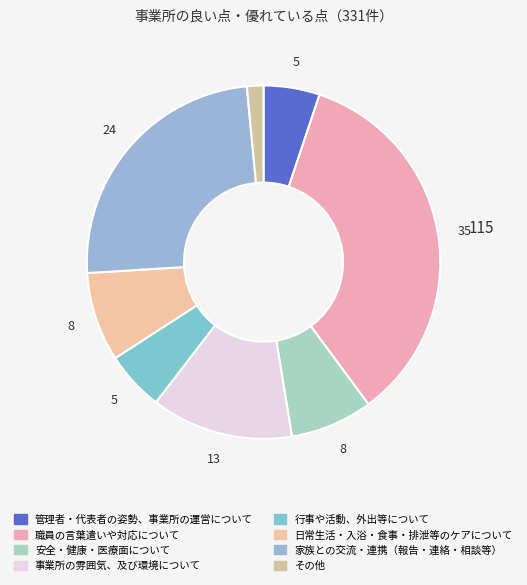

How many segments does this pie chart have?

8